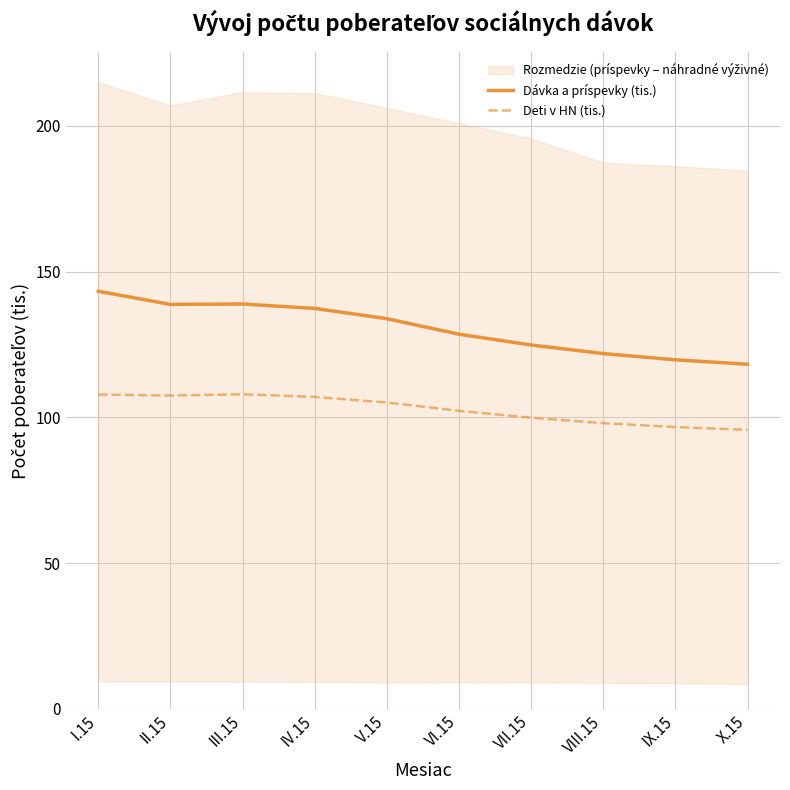

What is the maximum value for Dávka a príspevky (tis.)?

143.2